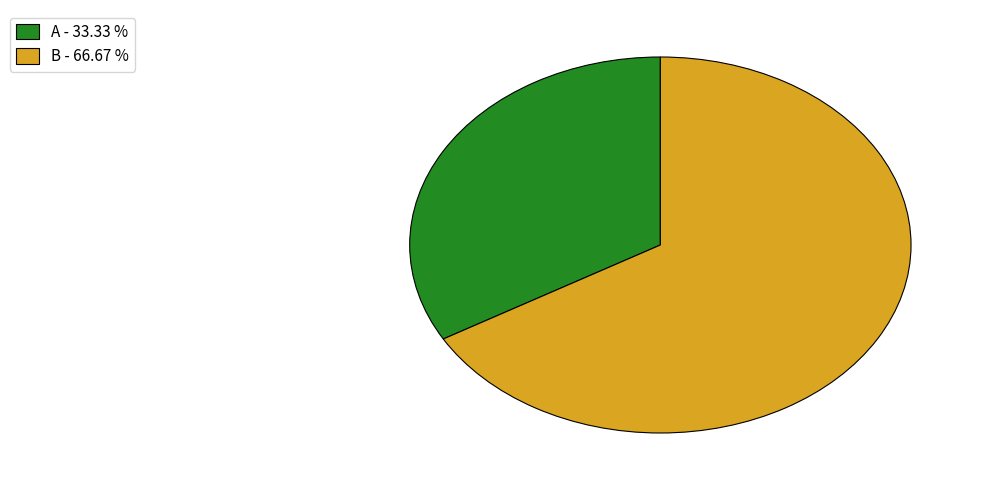

Between A - 33.33 % and B - 66.67 %, which is larger?

B - 66.67 %